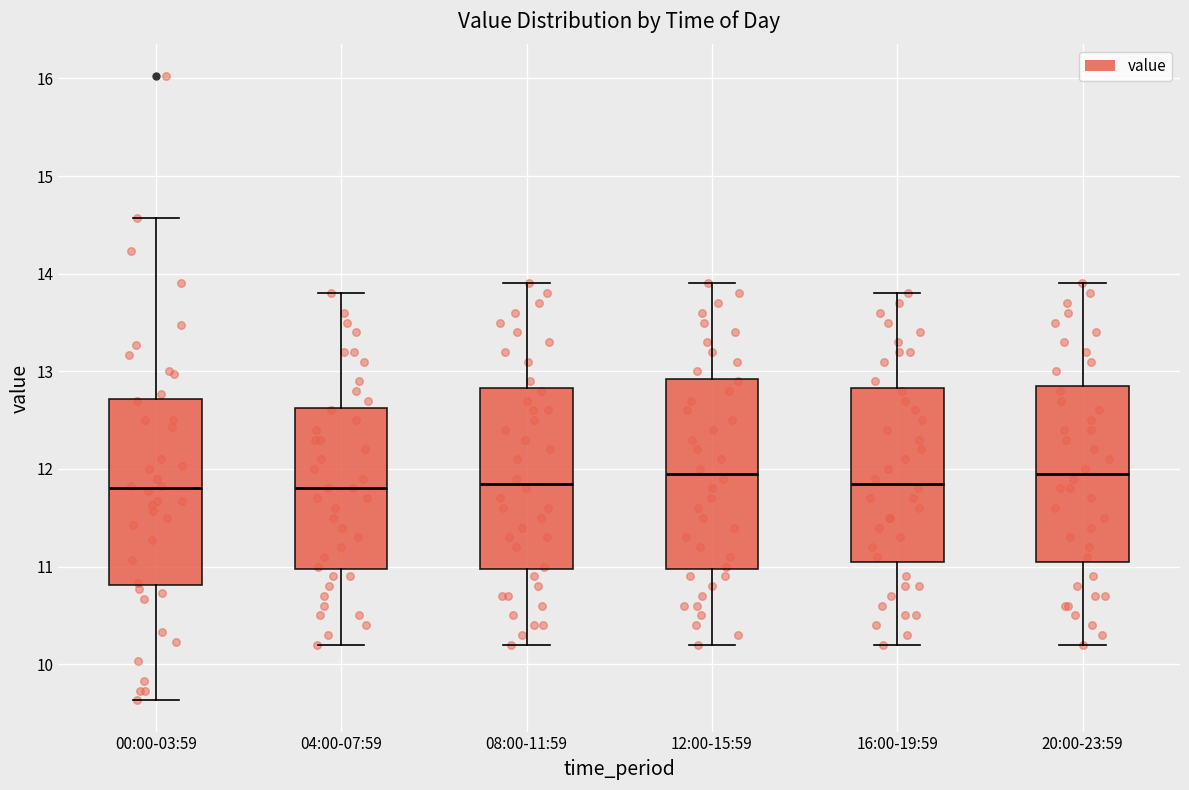

Reading left to right, transcribe this box plot: for each box, give where its median line is, the range the box spans, and where its two whiskers end, as read against the y-axis. The values are not printed on the chart, so give them approximately, as read against the axis.

00:00-03:59: median 11.8, box 10.8 to 12.7, whiskers 9.6 to 14.6
04:00-07:59: median 11.8, box 11.0 to 12.6, whiskers 10.2 to 13.8
08:00-11:59: median 11.9, box 11.0 to 12.8, whiskers 10.2 to 13.9
12:00-15:59: median 12.0, box 11.0 to 12.9, whiskers 10.2 to 13.9
16:00-19:59: median 11.9, box 11.1 to 12.8, whiskers 10.2 to 13.8
20:00-23:59: median 12.0, box 11.1 to 12.9, whiskers 10.2 to 13.9